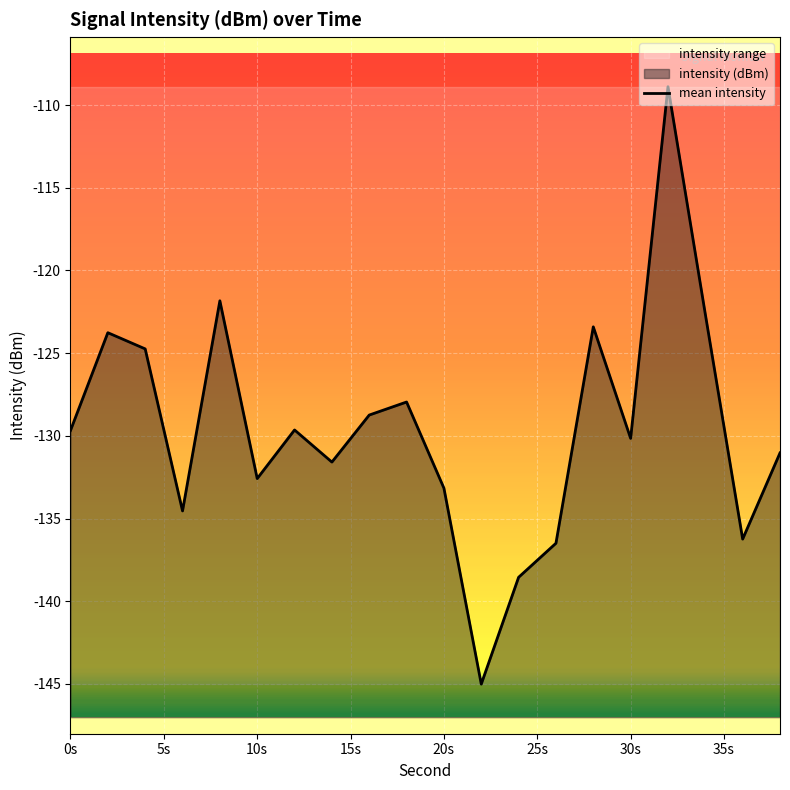

Does the chart display data point markers on the line(s)?

No